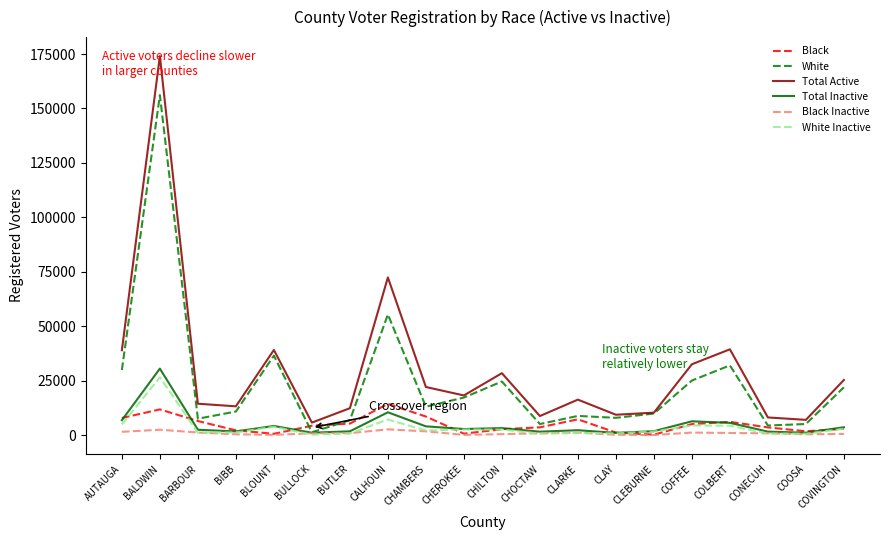

At which label does White Inactive first exceed 2155?

AUTAUGA